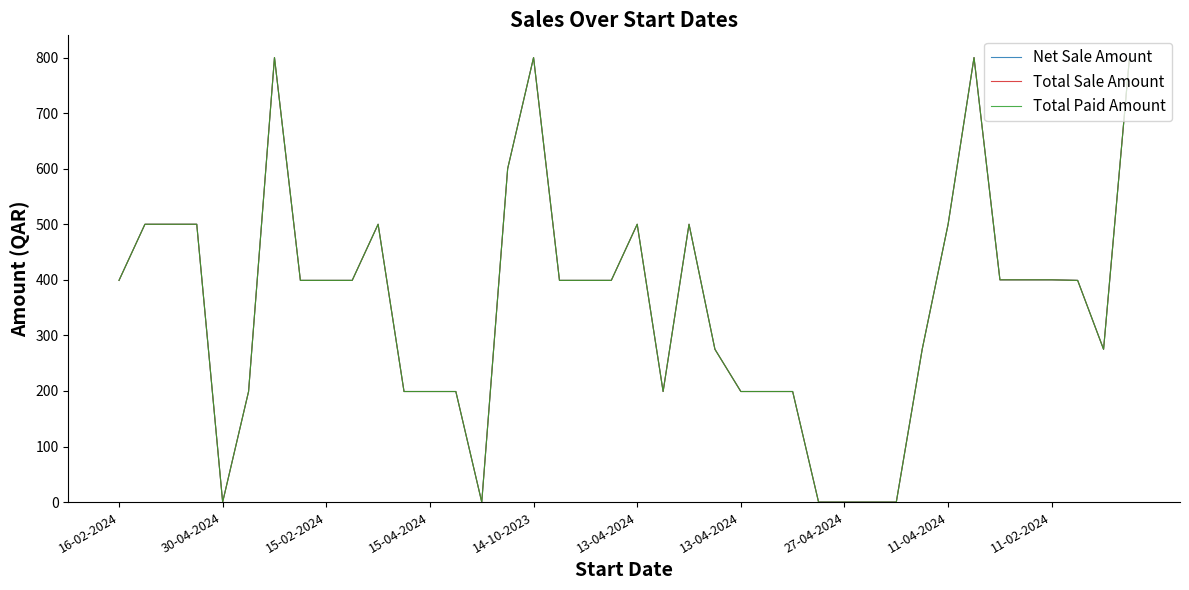

Does the chart display data point markers on the line(s)?

No